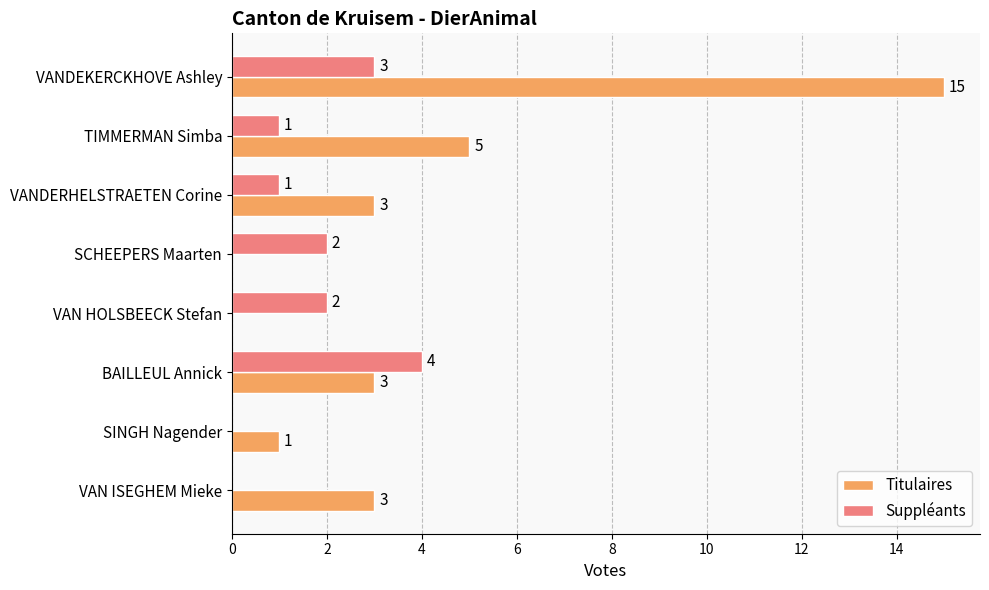

How many series are shown in this chart?

2